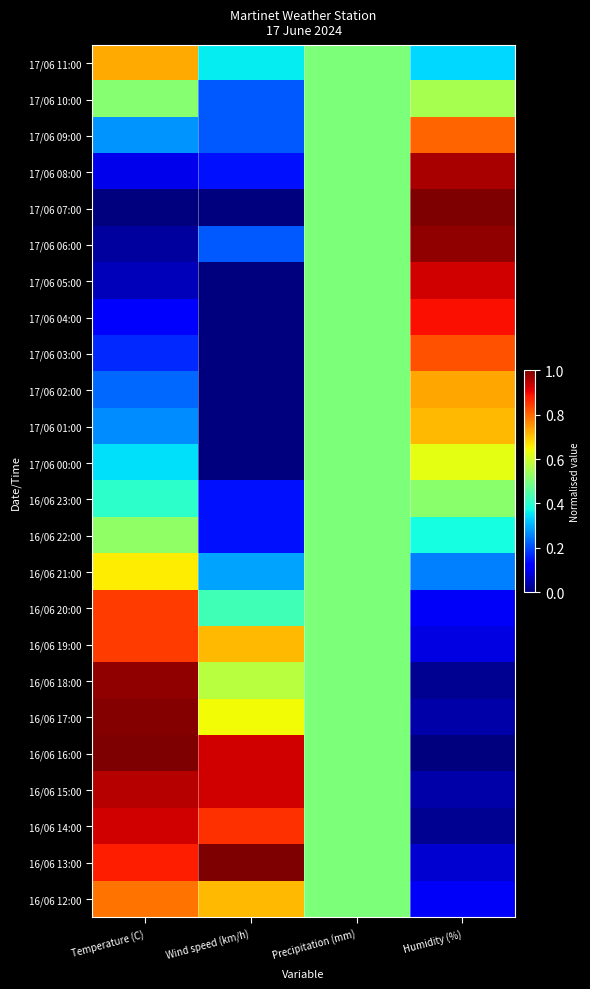

Reading left to right, what are all the values shown in this chart?

17/06 11:00: Temperature (C)=0.7	Wind speed (km/h)=0.4	Precipitation (mm)=0.5	Humidity (%)=0.3
17/06 10:00: Temperature (C)=0.5	Wind speed (km/h)=0.2	Precipitation (mm)=0.5	Humidity (%)=0.6
17/06 09:00: Temperature (C)=0.3	Wind speed (km/h)=0.2	Precipitation (mm)=0.5	Humidity (%)=0.8
17/06 08:00: Temperature (C)=0.1	Wind speed (km/h)=0.1	Precipitation (mm)=0.5	Humidity (%)=1.0
17/06 07:00: Temperature (C)=0.0	Wind speed (km/h)=0.0	Precipitation (mm)=0.5	Humidity (%)=1.0
17/06 06:00: Temperature (C)=0.0	Wind speed (km/h)=0.2	Precipitation (mm)=0.5	Humidity (%)=1.0
17/06 05:00: Temperature (C)=0.1	Wind speed (km/h)=0.0	Precipitation (mm)=0.5	Humidity (%)=0.9
17/06 04:00: Temperature (C)=0.1	Wind speed (km/h)=0.0	Precipitation (mm)=0.5	Humidity (%)=0.9
17/06 03:00: Temperature (C)=0.2	Wind speed (km/h)=0.0	Precipitation (mm)=0.5	Humidity (%)=0.8
17/06 02:00: Temperature (C)=0.2	Wind speed (km/h)=0.0	Precipitation (mm)=0.5	Humidity (%)=0.7
17/06 01:00: Temperature (C)=0.3	Wind speed (km/h)=0.0	Precipitation (mm)=0.5	Humidity (%)=0.7
17/06 00:00: Temperature (C)=0.3	Wind speed (km/h)=0.0	Precipitation (mm)=0.5	Humidity (%)=0.6
16/06 23:00: Temperature (C)=0.4	Wind speed (km/h)=0.1	Precipitation (mm)=0.5	Humidity (%)=0.5
16/06 22:00: Temperature (C)=0.5	Wind speed (km/h)=0.1	Precipitation (mm)=0.5	Humidity (%)=0.4
16/06 21:00: Temperature (C)=0.7	Wind speed (km/h)=0.3	Precipitation (mm)=0.5	Humidity (%)=0.2
16/06 20:00: Temperature (C)=0.8	Wind speed (km/h)=0.4	Precipitation (mm)=0.5	Humidity (%)=0.1
16/06 19:00: Temperature (C)=0.8	Wind speed (km/h)=0.7	Precipitation (mm)=0.5	Humidity (%)=0.1
16/06 18:00: Temperature (C)=1.0	Wind speed (km/h)=0.6	Precipitation (mm)=0.5	Humidity (%)=0.0
16/06 17:00: Temperature (C)=1.0	Wind speed (km/h)=0.6	Precipitation (mm)=0.5	Humidity (%)=0.0
16/06 16:00: Temperature (C)=1.0	Wind speed (km/h)=0.9	Precipitation (mm)=0.5	Humidity (%)=0.0
16/06 15:00: Temperature (C)=1.0	Wind speed (km/h)=0.9	Precipitation (mm)=0.5	Humidity (%)=0.0
16/06 14:00: Temperature (C)=0.9	Wind speed (km/h)=0.9	Precipitation (mm)=0.5	Humidity (%)=0.0
16/06 13:00: Temperature (C)=0.9	Wind speed (km/h)=1.0	Precipitation (mm)=0.5	Humidity (%)=0.1
16/06 12:00: Temperature (C)=0.8	Wind speed (km/h)=0.7	Precipitation (mm)=0.5	Humidity (%)=0.1